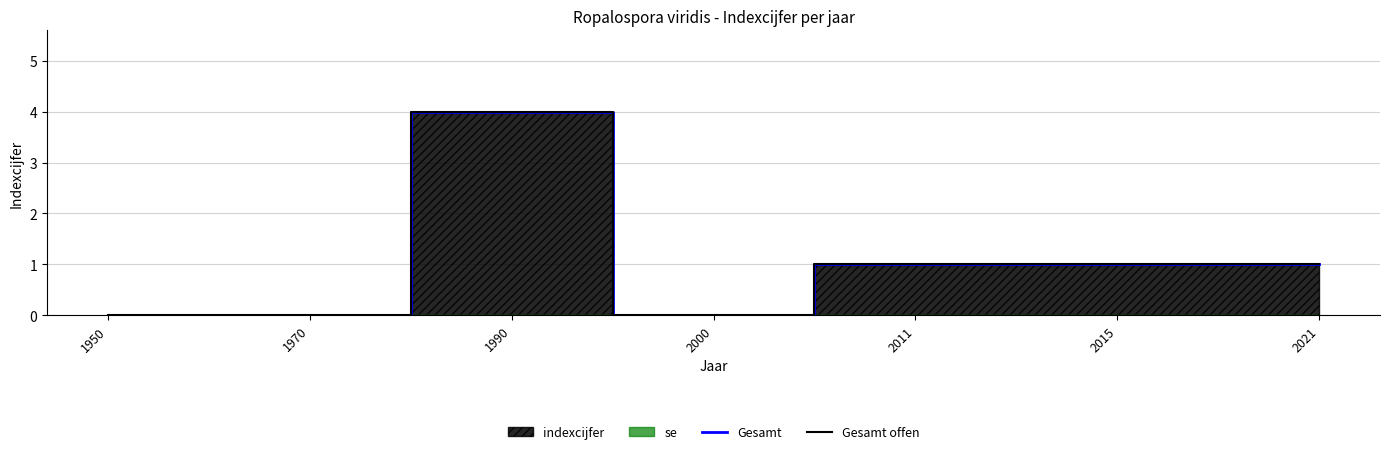

How many positive values does the Gesamt series have?

4